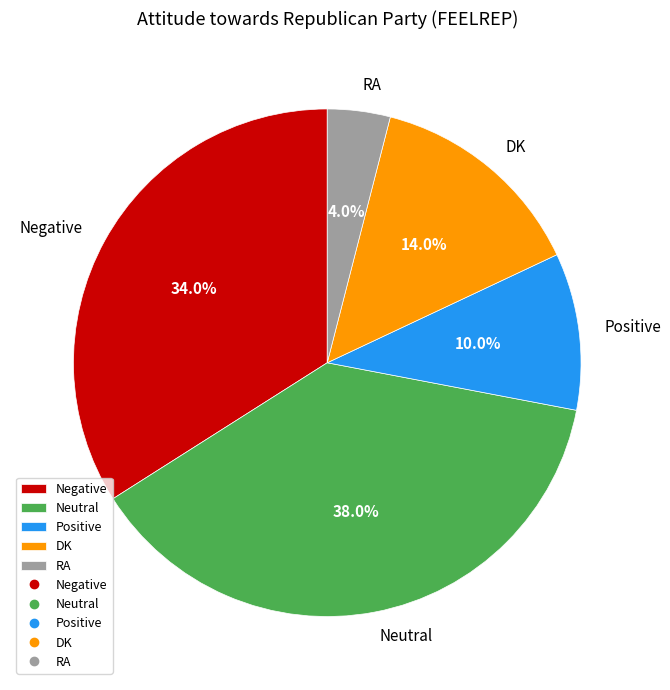

Is there any slice that represents more than half of the pie?

No